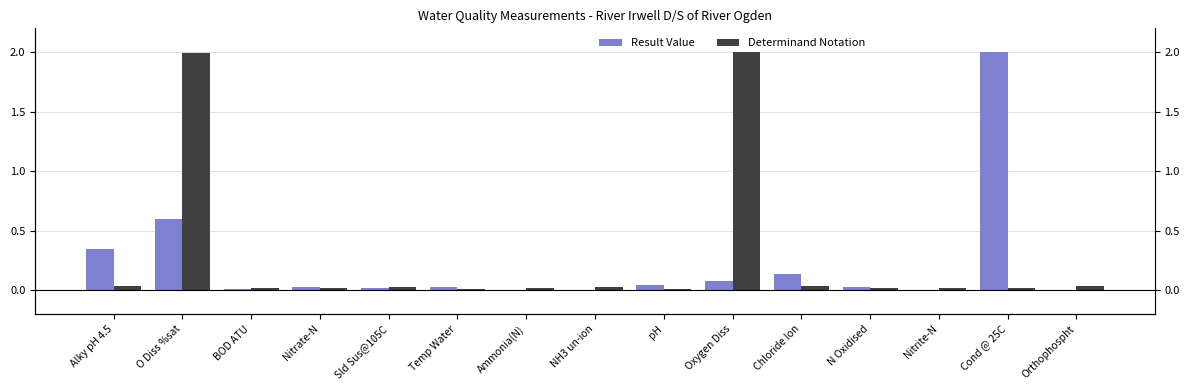

At which label is Result Value closest to 1?

O Diss %sat